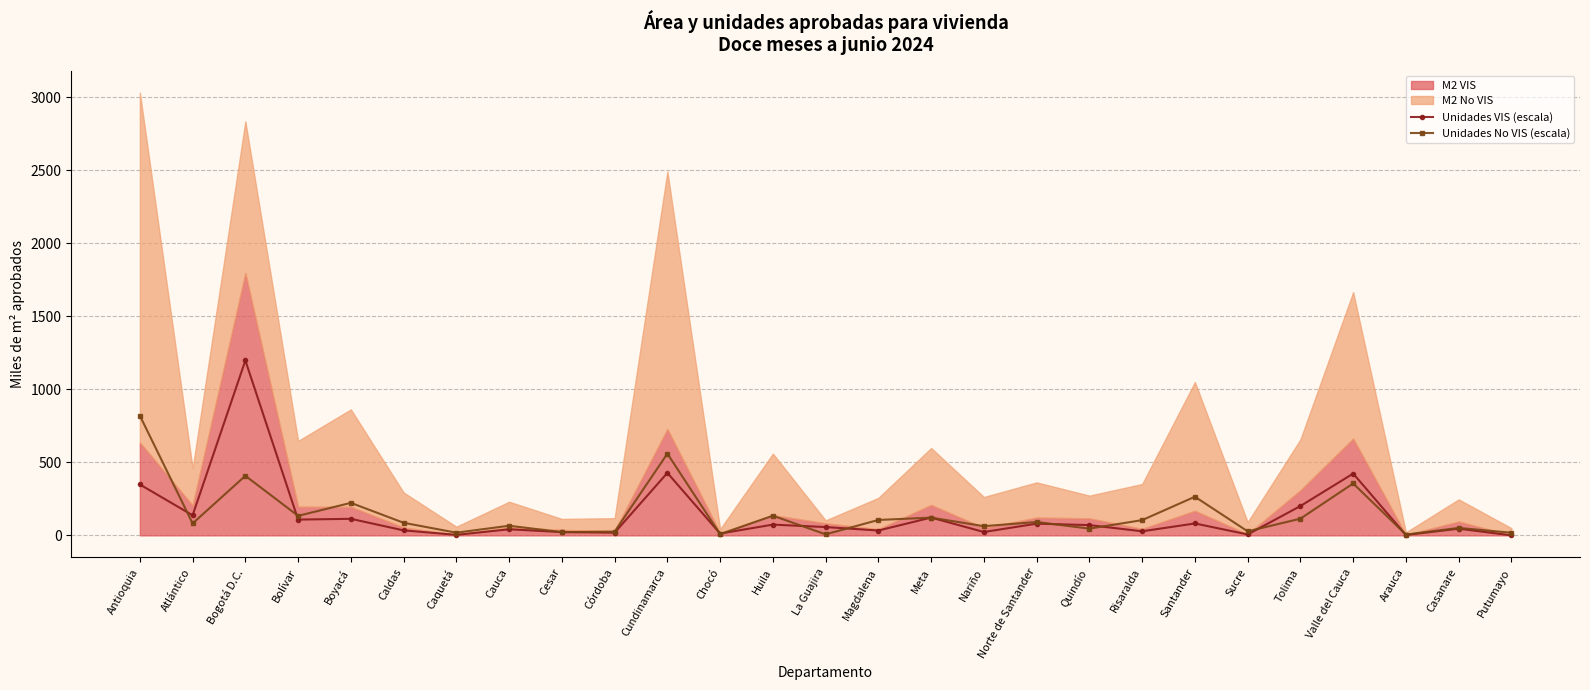

At which category does Unidades VIS (escala) reach its first local peak?

Bogotá D.C.